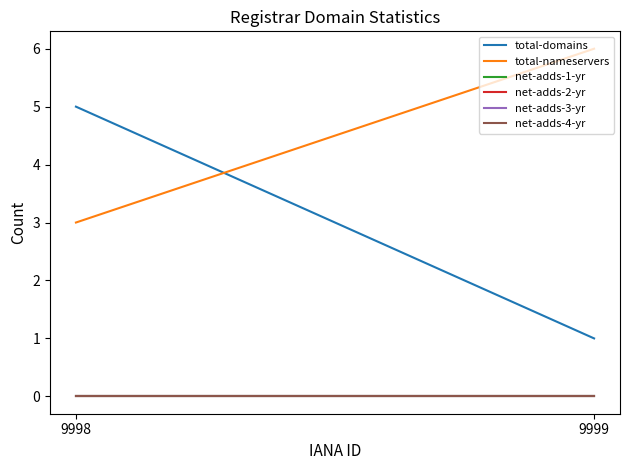

Reading left to right, list all the values displayed in this chart.

total-domains: 9998=5	9999=1
total-nameservers: 9998=3	9999=6
net-adds-1-yr: 9998=0	9999=0
net-adds-2-yr: 9998=0	9999=0
net-adds-3-yr: 9998=0	9999=0
net-adds-4-yr: 9998=0	9999=0